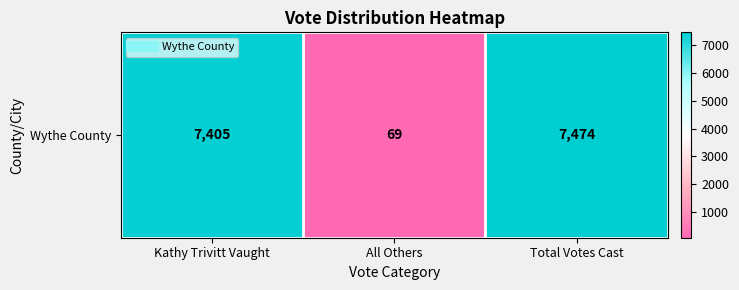

Which label corresponds to the smallest value in the chart?

All Others